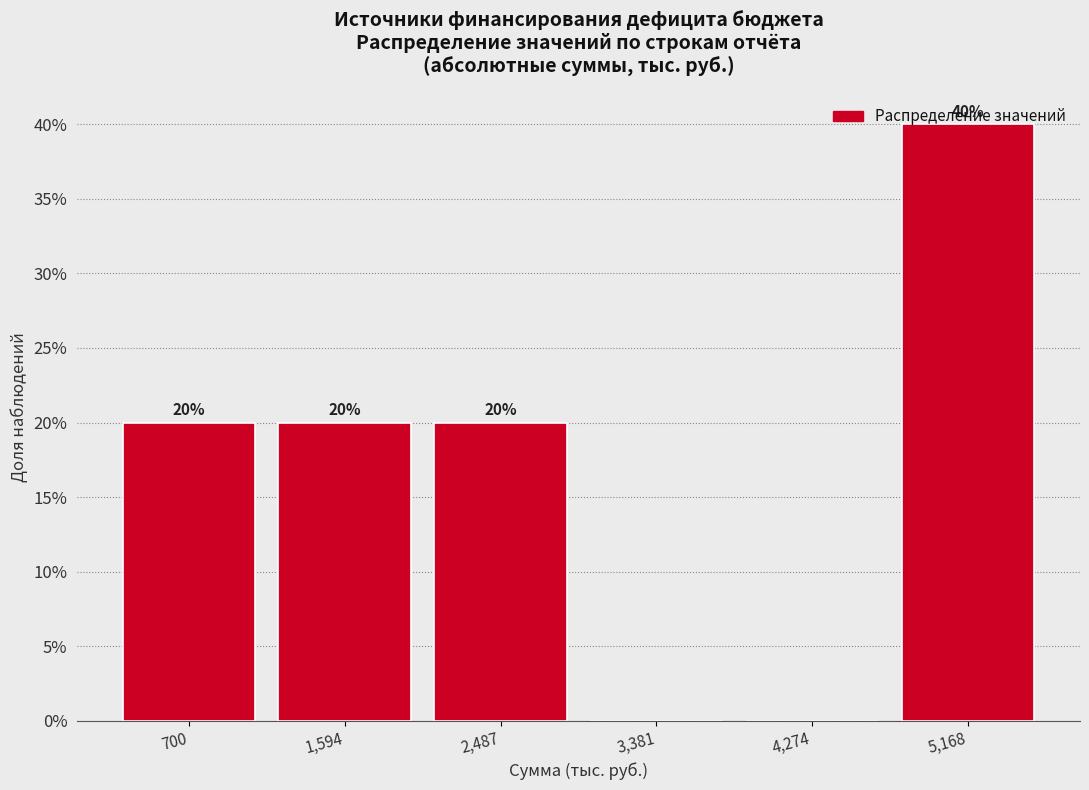

Over which range of the x-axis is the bar tallest?

4700 to 5600